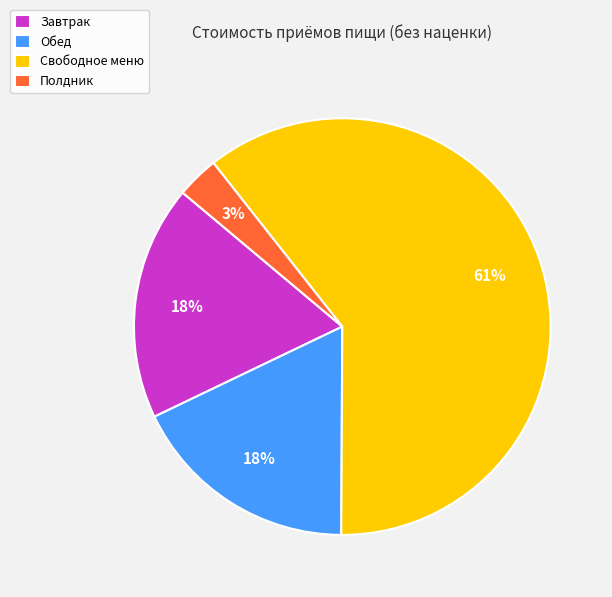

Which slice represents more than half of the pie?

Свободное меню